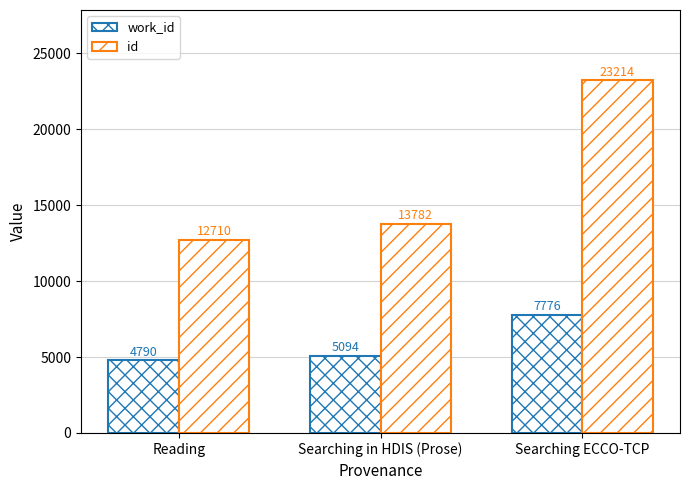

How many groups of bars are there?

3